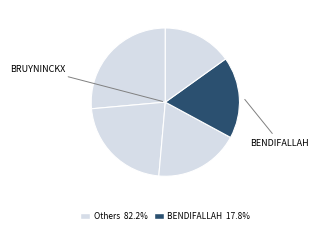

Count the number of slices in the pie.

5